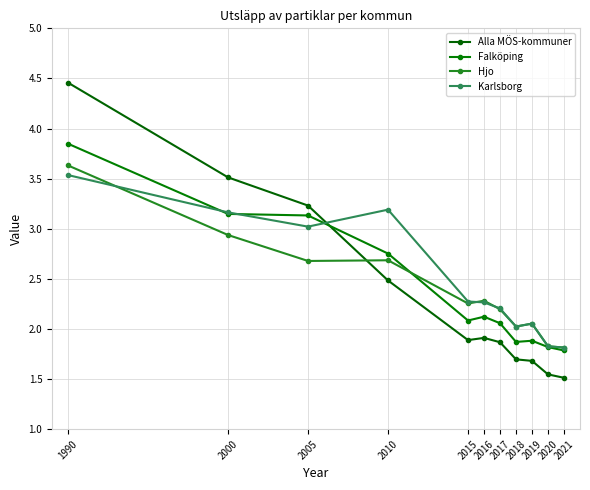

At which category is the sum across all series the highest?

1990